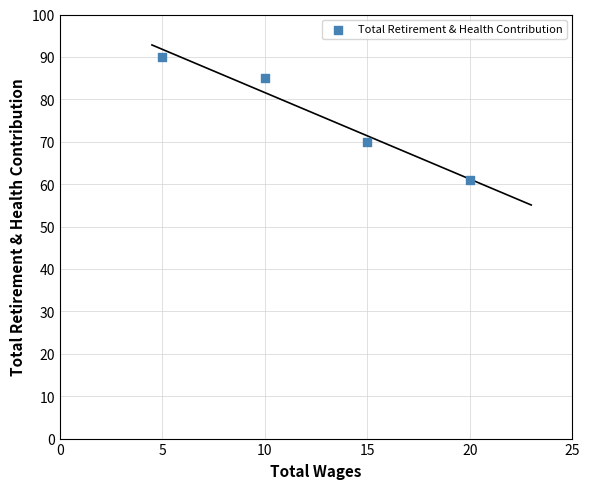

What Y value in the scatter plot is closest to 75?

70